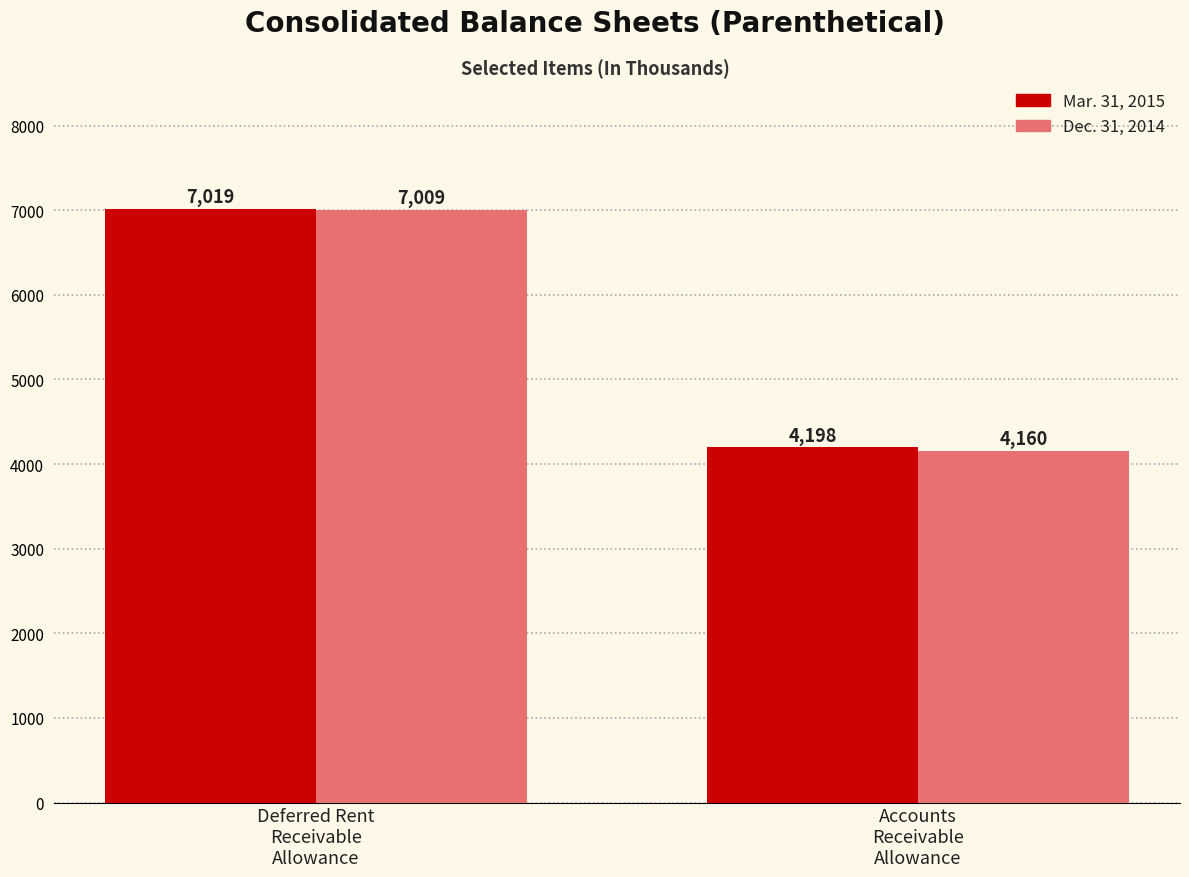

Reading left to right, what are all the values shown in this chart?

Mar. 31, 2015: Deferred Rent
Receivable
Allowance=7019	Accounts
Receivable
Allowance=4198
Dec. 31, 2014: Deferred Rent
Receivable
Allowance=7009	Accounts
Receivable
Allowance=4160